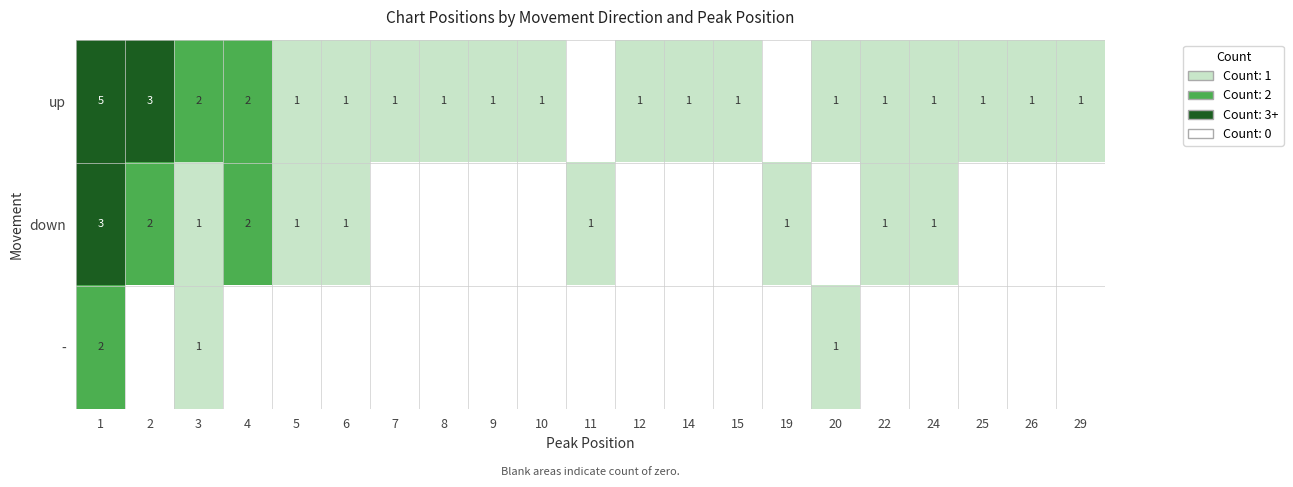

True or false: down has a value of 0 at 8.

True